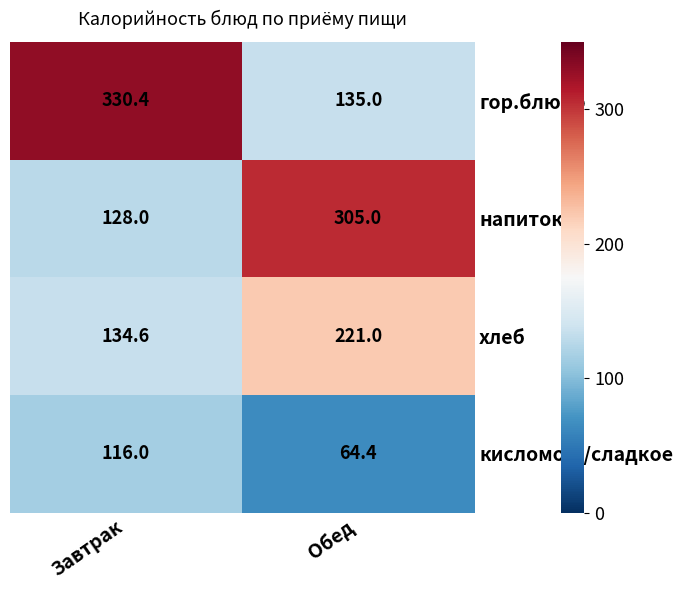

Reading right to left, list all the values displayed in this chart.

гор.блюдо: 135.0	330.4
напиток: 305.0	128.0
хлеб: 221.0	134.6
кисломол./сладкое: 64.4	116.0